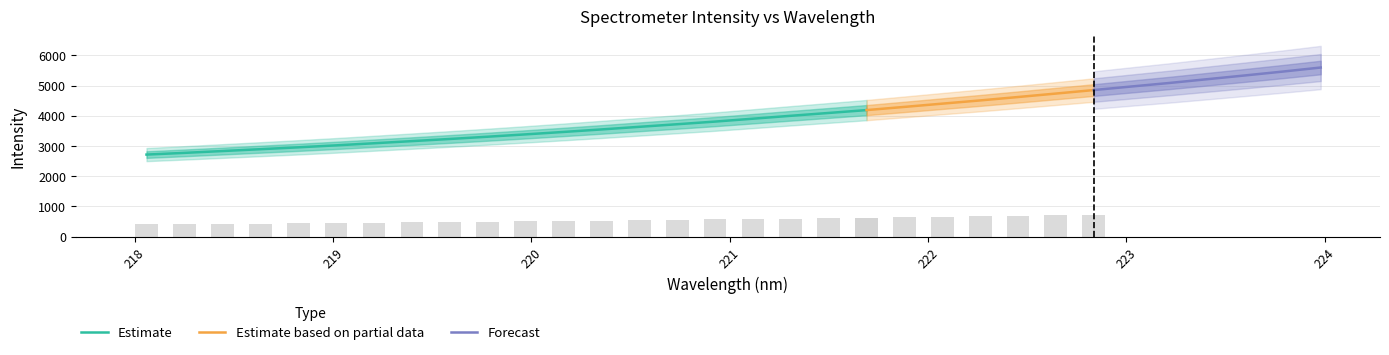

What is the label of the 22nd bar from the left?

222.0721